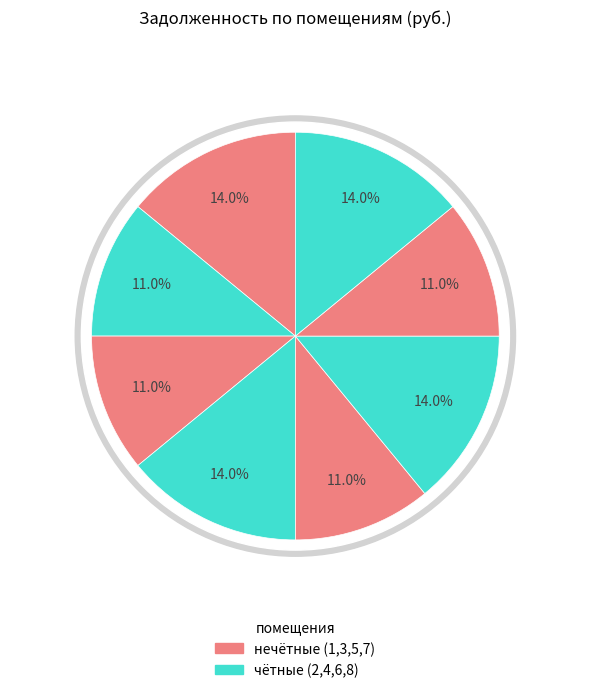

What is the ratio of the value at 6 to the value at 5?

1.3